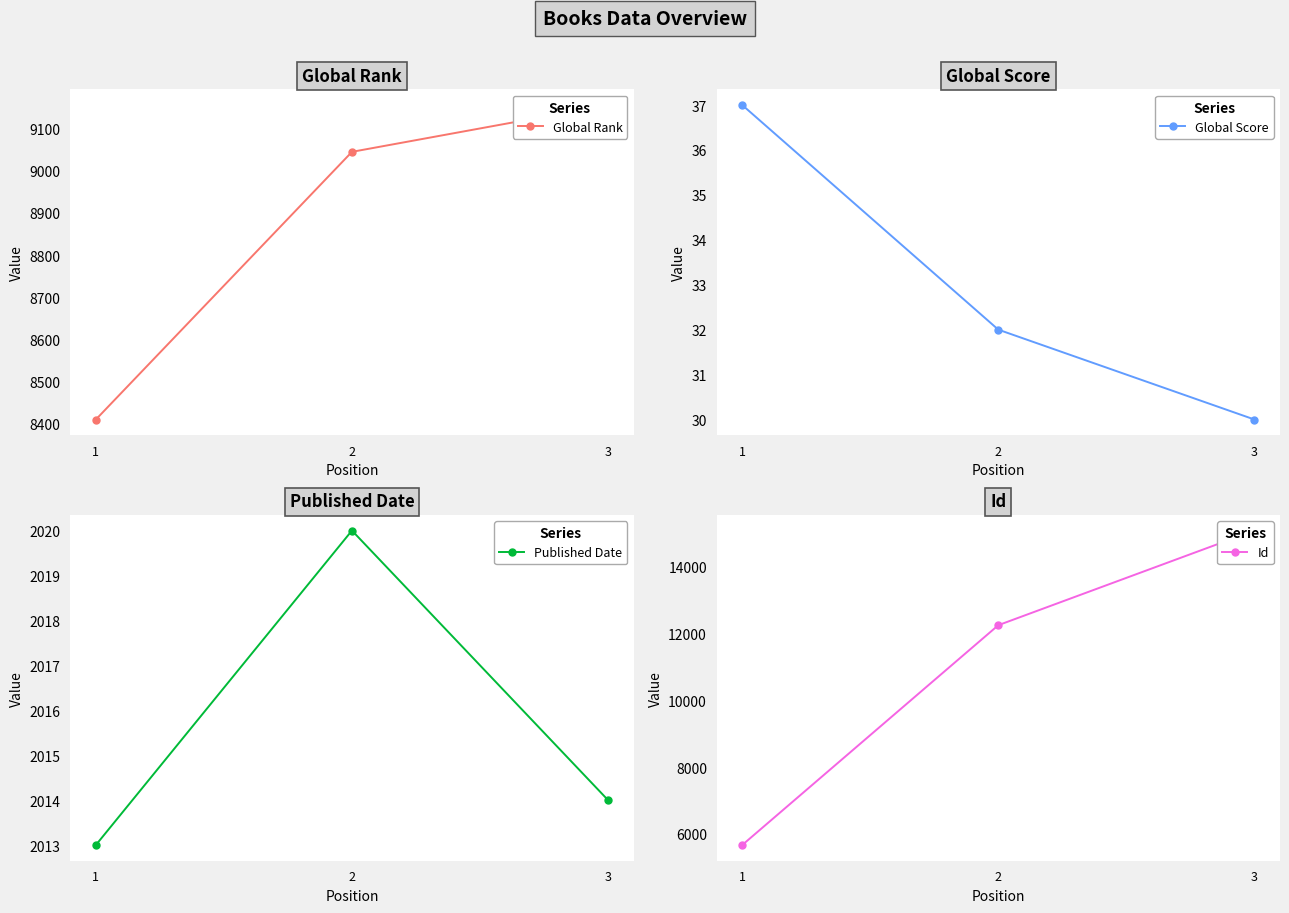

Reading right to left, list all the values displayed in this chart.

Global Rank: 3=9156	2=9045	1=8410
Global Score: 3=30	2=32	1=37
Published Date: 3=2014	2=2020	1=2013
Id: 3=15077	2=12245	1=5666